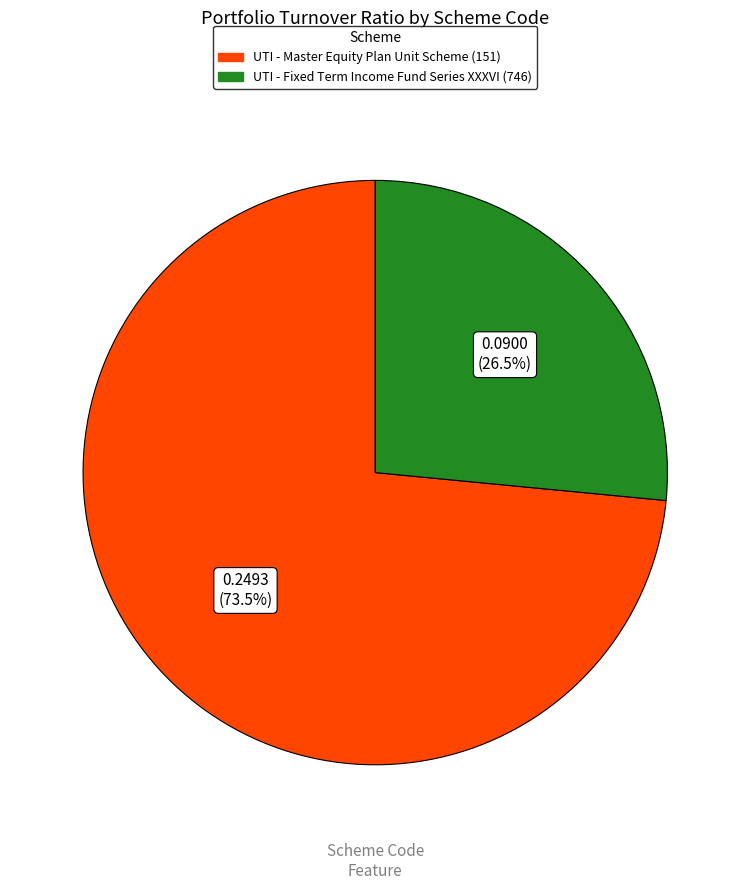

How many segments does this pie chart have?

2